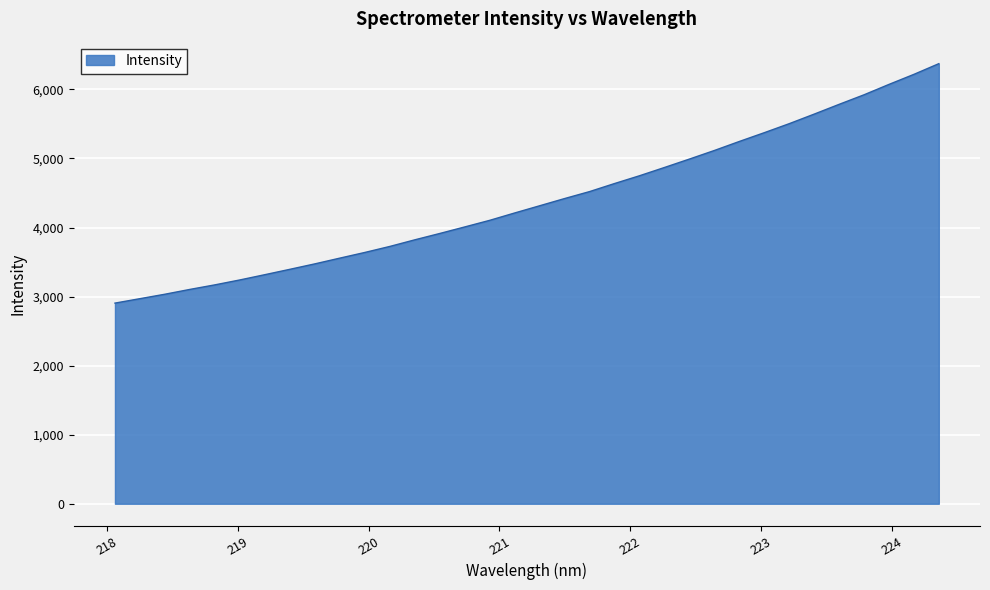

What is the greatest value displayed?

6373.2